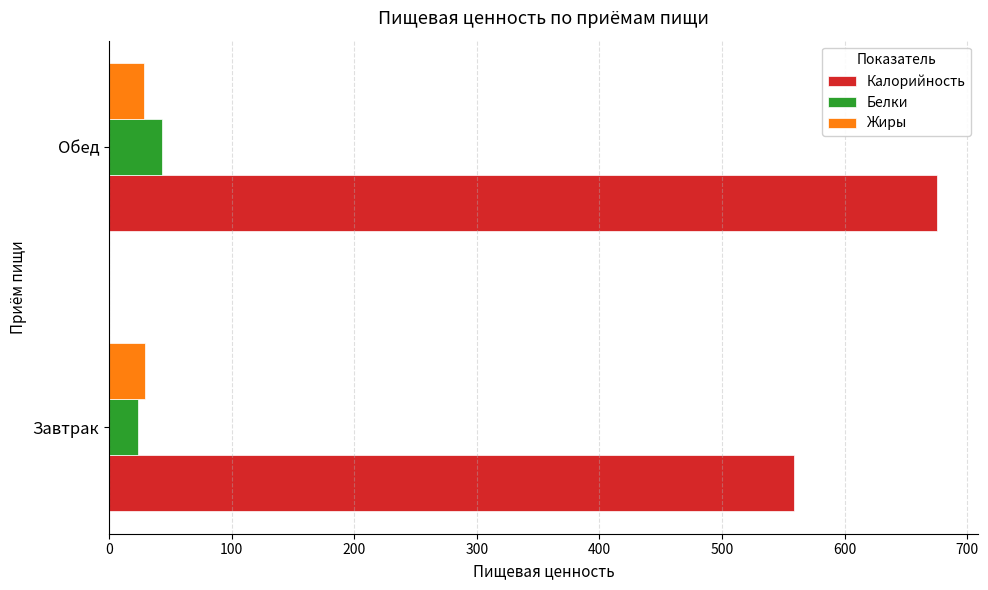

What are all the series names shown in the legend?

Калорийность, Белки, Жиры